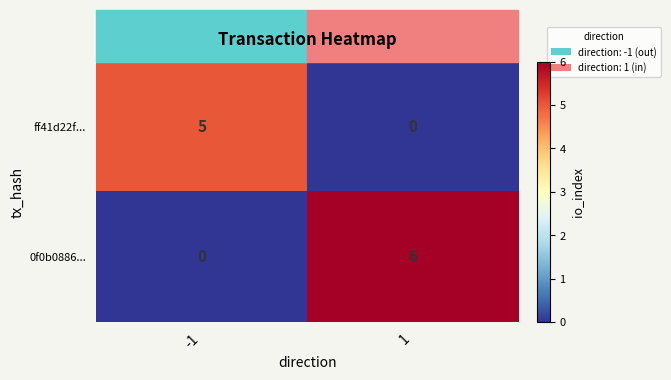

What is the highest value of the ff41d22f... series?

5